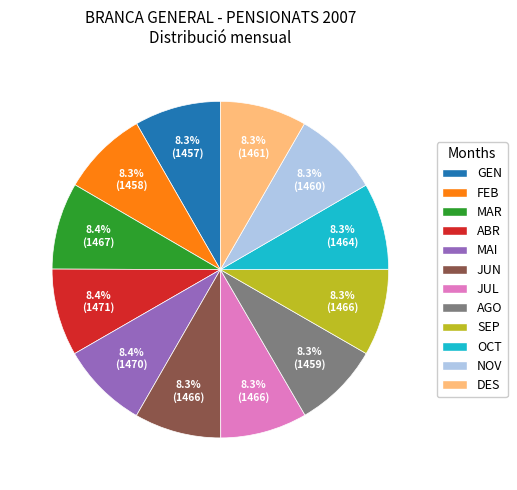

How many segments does this pie chart have?

12